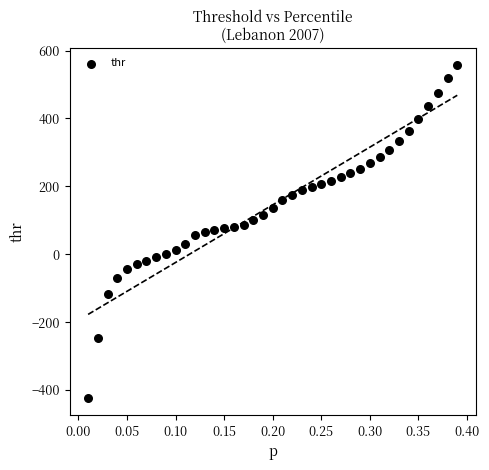

What is the range of Y values (max minus min)?

981.7